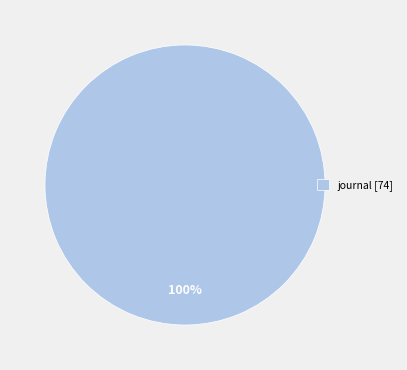

To the nearest percent, what percentage of the pie is journal [74]?

100%